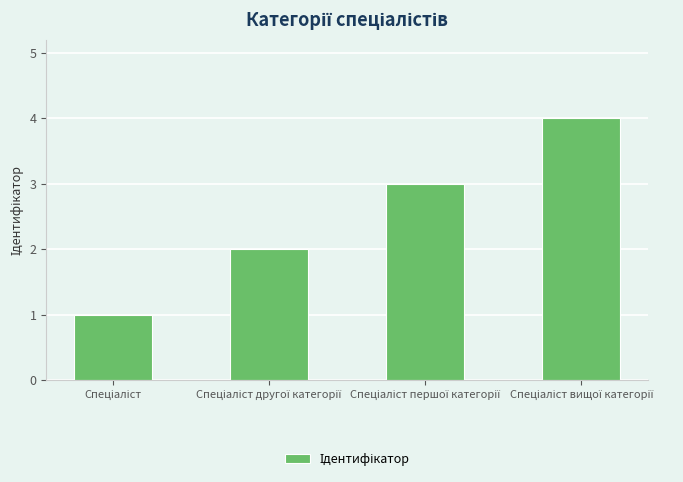

Are the bars horizontal?

No